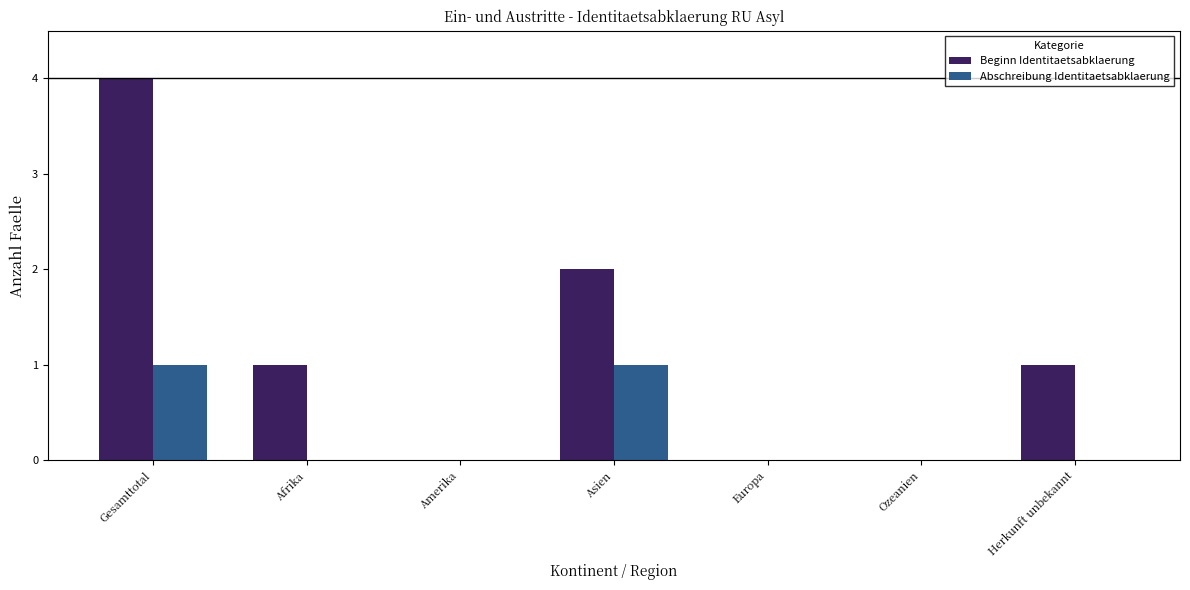

Reading left to right, what are all the values shown in this chart?

Beginn Identitaetsabklaerung: Gesamttotal=4	Afrika=1	Amerika=0	Asien=2	Europa=0	Ozeanien=0	Herkunft unbekannt=1
Abschreibung Identitaetsabklaerung: Gesamttotal=1	Afrika=0	Amerika=0	Asien=1	Europa=0	Ozeanien=0	Herkunft unbekannt=0